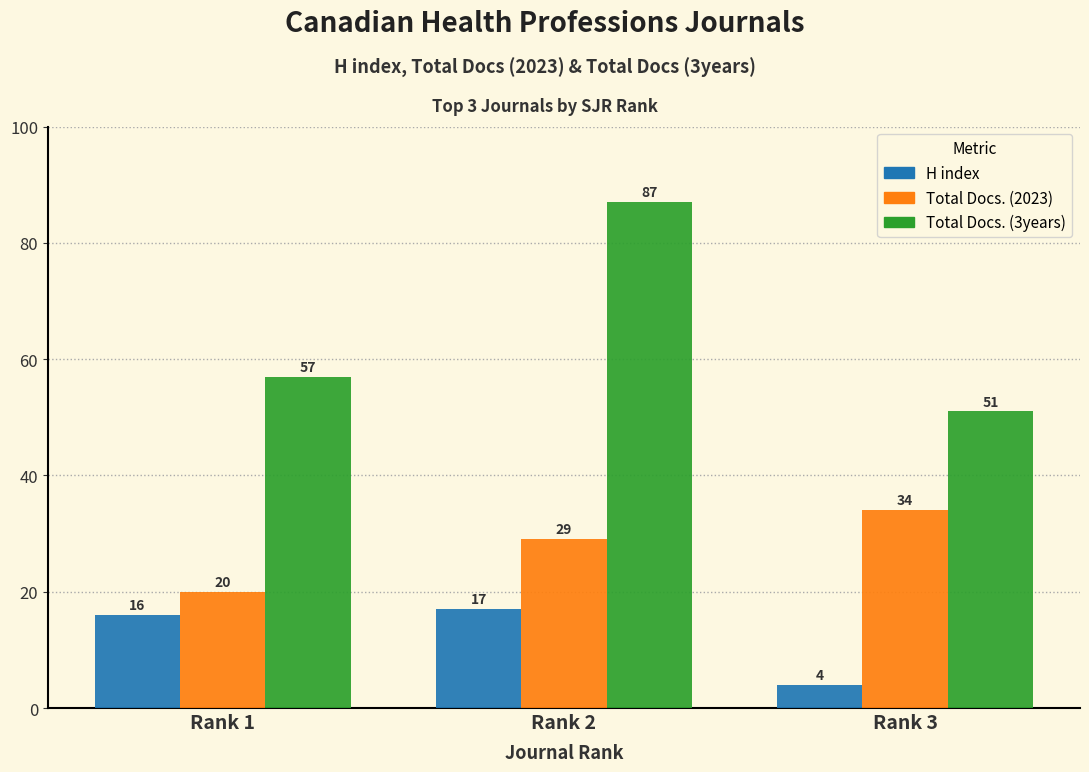

Are the bars grouped side by side (vs. stacked)?

Yes